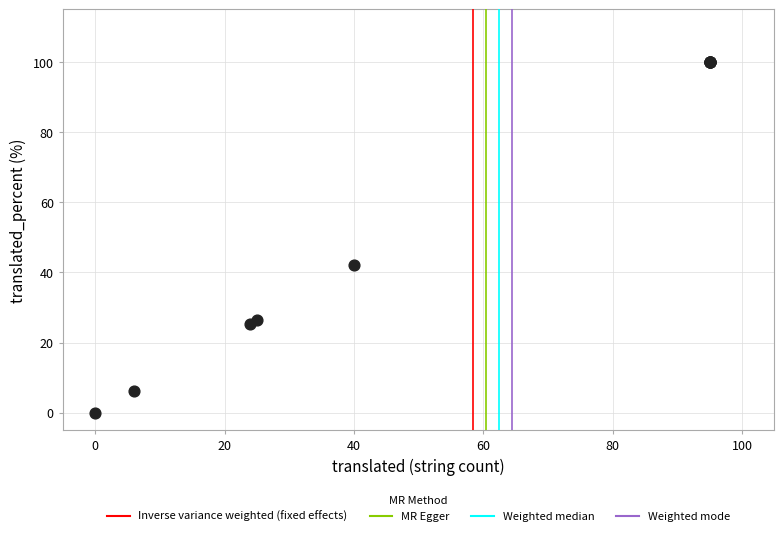

What Y value in the scatter plot is closest to 50?

42.1